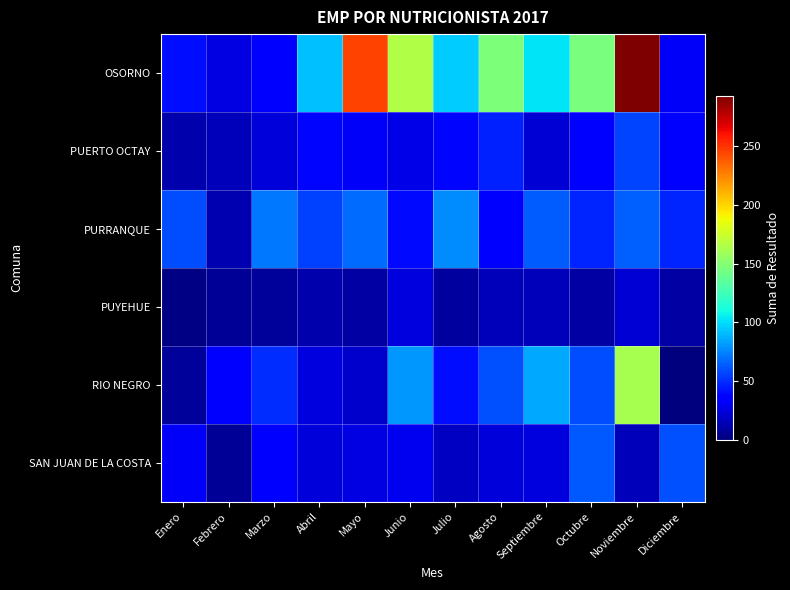

Which has a higher value, Julio or Febrero?

Julio